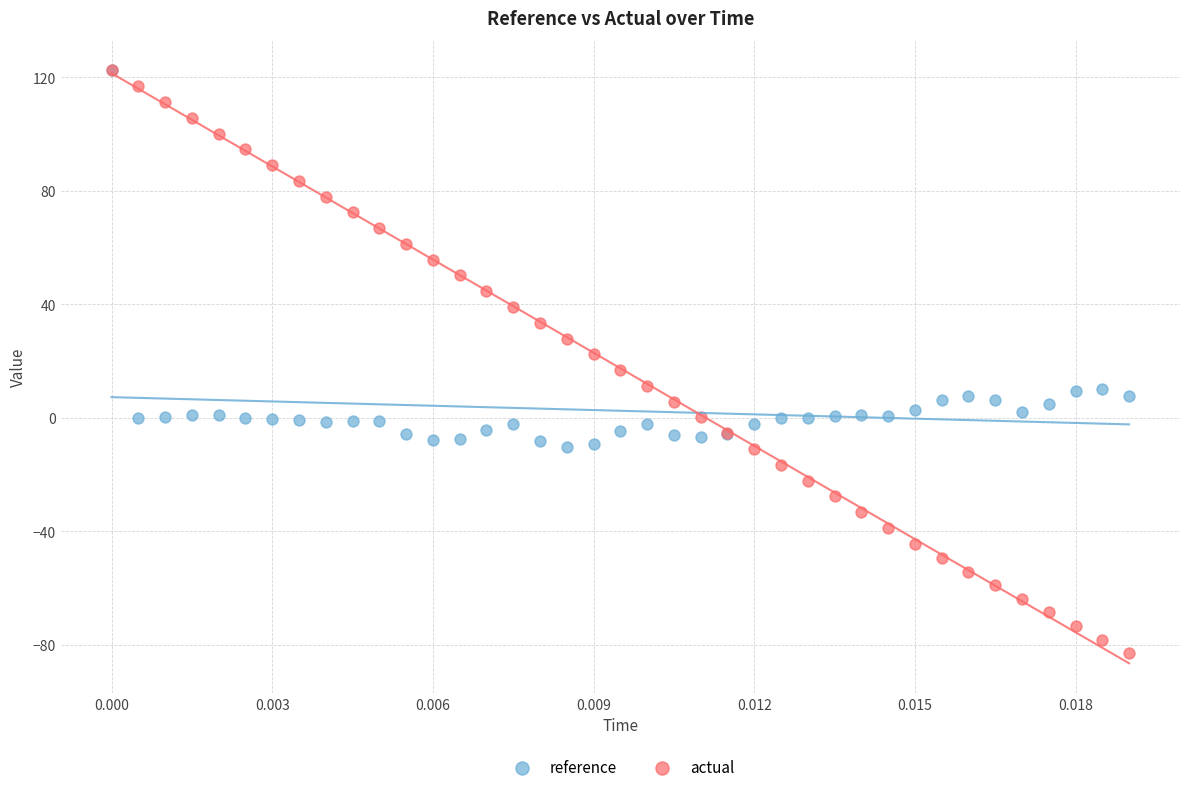

What are all the series names shown in the legend?

reference, actual